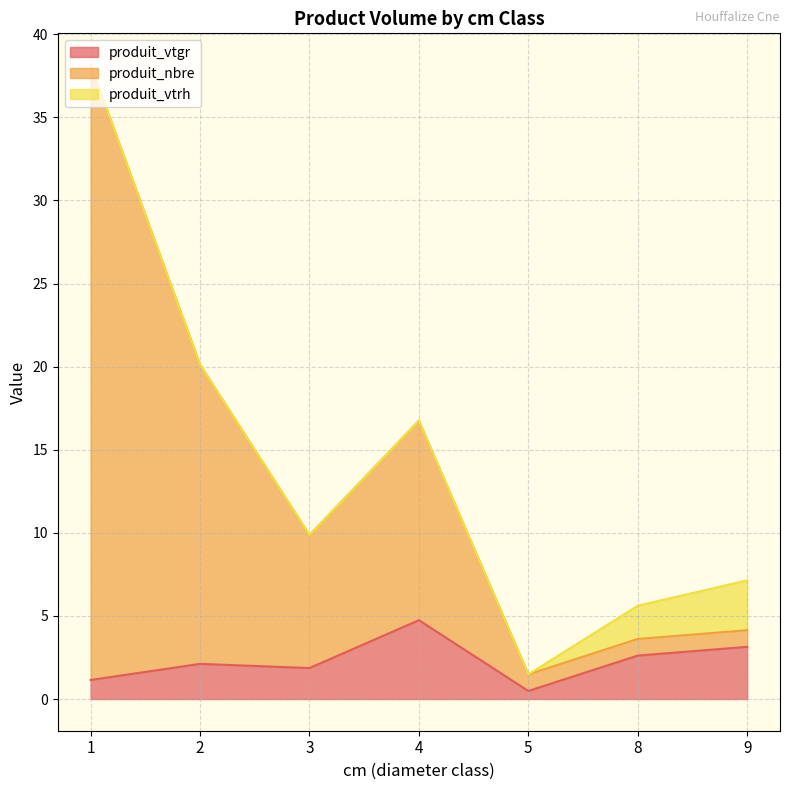

Which series has the largest range (max minus min)?

produit_nbre